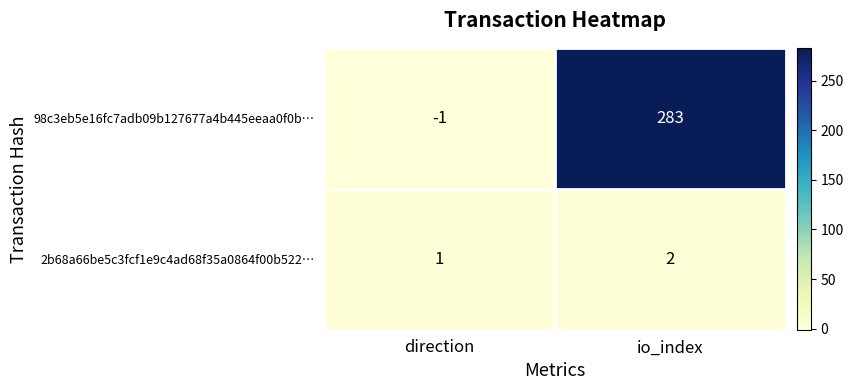

Rank the series at io_index from lowest to highest value.

2b68a66be5c3fcf1e9c4ad68f35a0864f00b522…, 98c3eb5e16fc7adb09b127677a4b445eeaa0f0b…